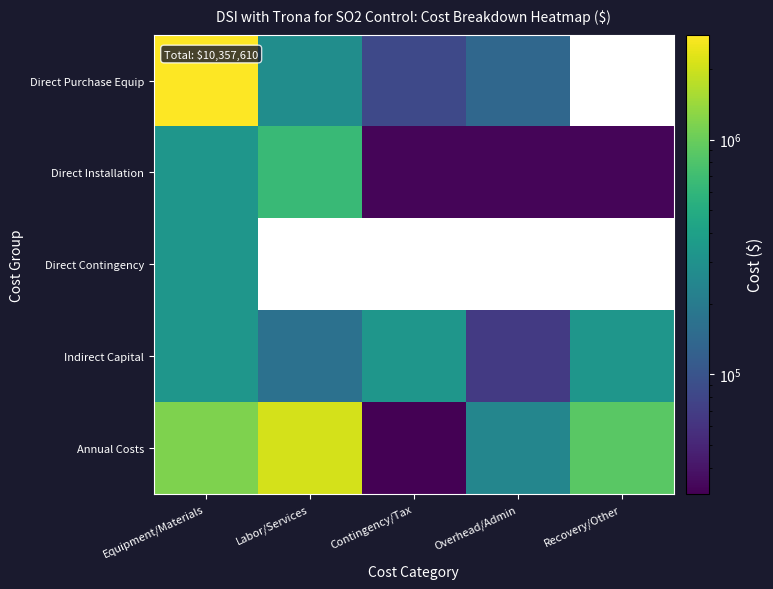

Between Labor/Services and Contingency/Tax, which series saw the biggest shift?

Annual Costs